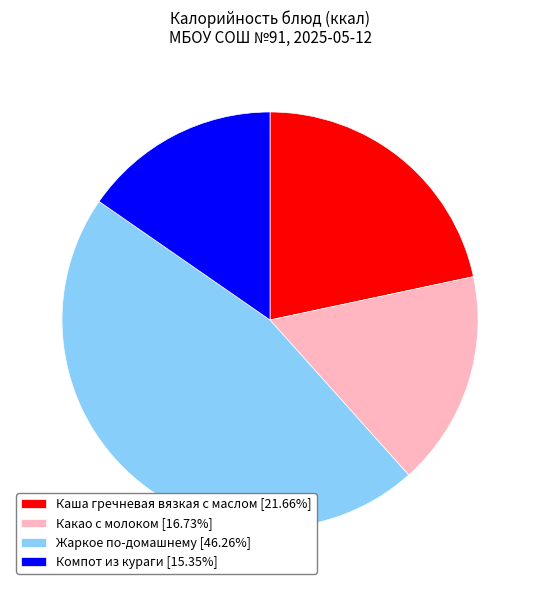

Between Каша гречневая вязкая с маслом and Какао с молоком, which is larger?

Каша гречневая вязкая с маслом